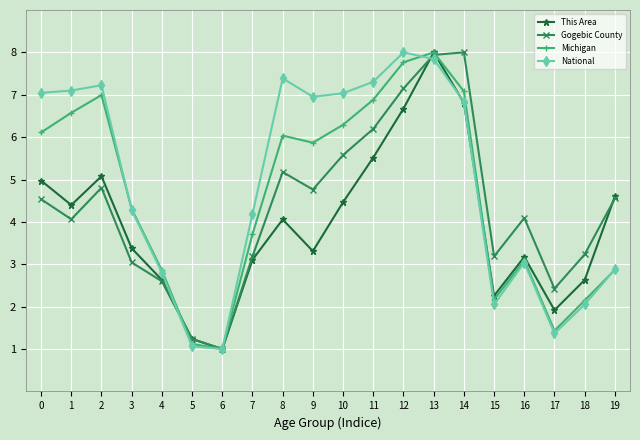

What is the difference between the second highest and second lowest values in the National series?

6.8